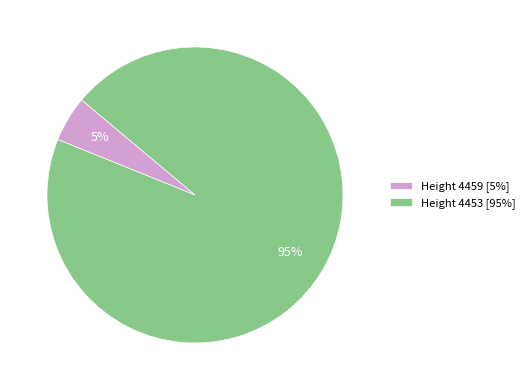

Which has a higher value, Height 4453 [95%] or Height 4459 [5%]?

Height 4453 [95%]